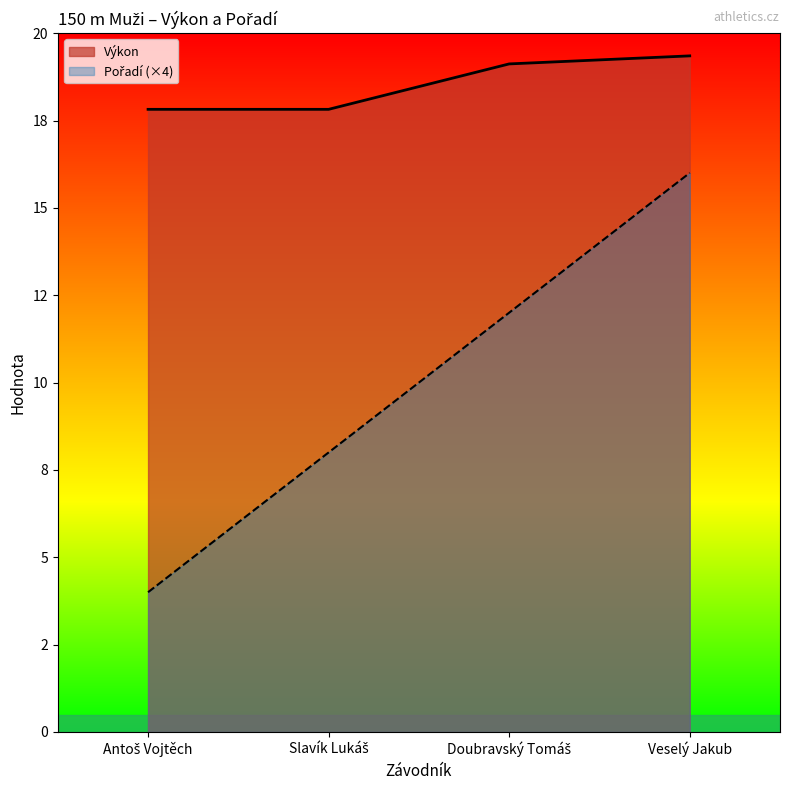

What is the difference between the Pořadí values at Slavík Lukáš and Doubravský Tomáš?

4.0